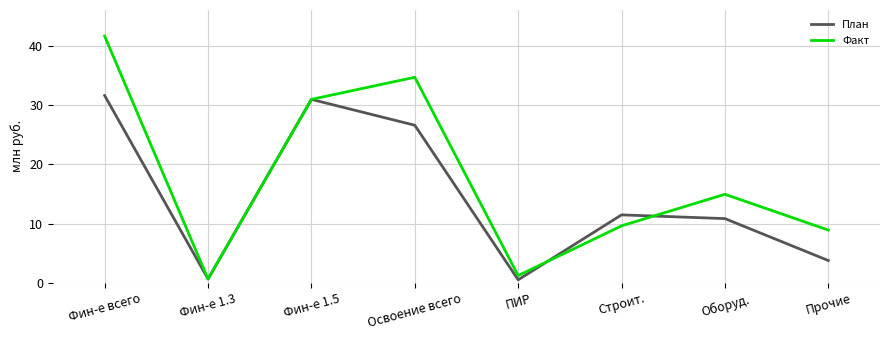

What is the total value across all series at Прочие?

12.7